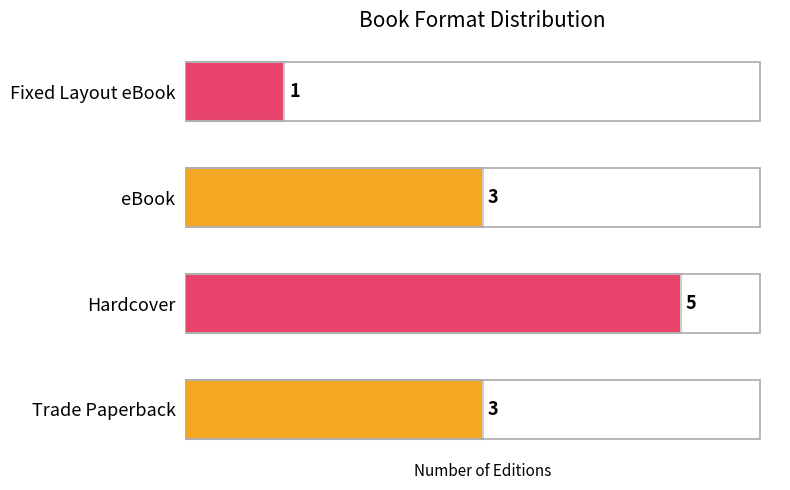

What is the approximate value at Trade Paperback?

3